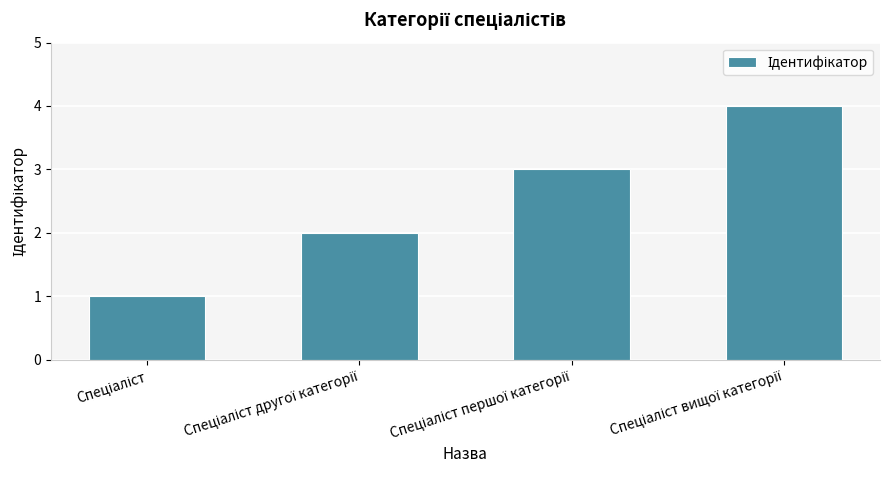

What is the maximum value shown in the chart?

4